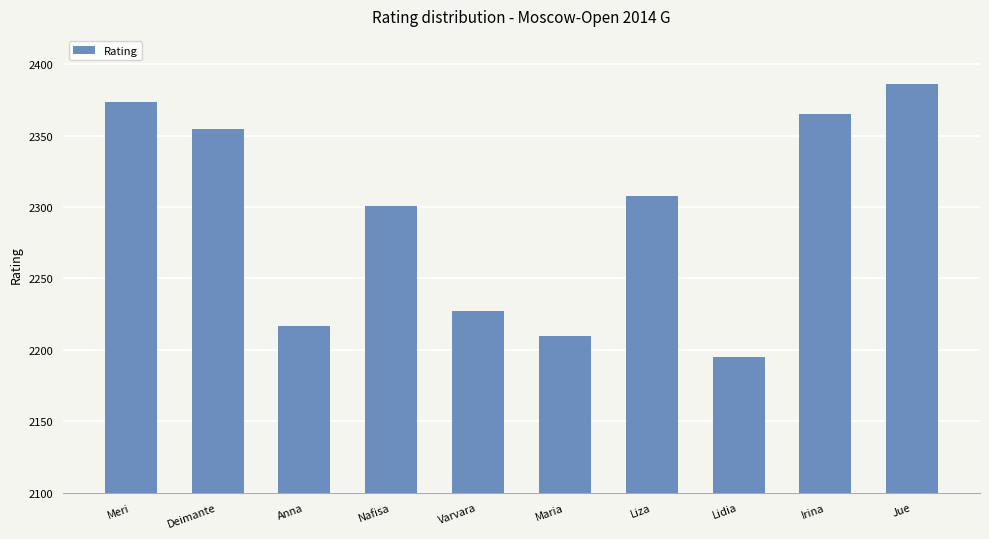

List the labels in order of value, smallest first.

Lidia, Maria, Anna, Varvara, Nafisa, Liza, Deimante, Irina, Meri, Jue